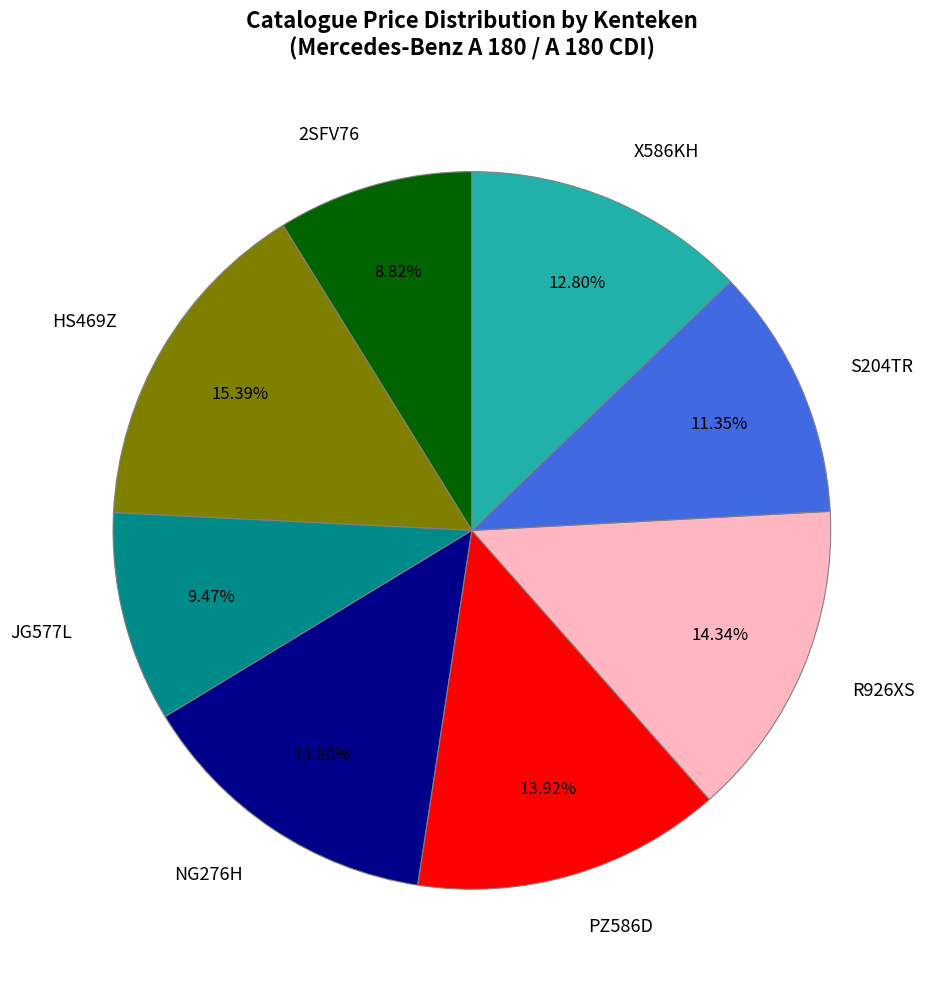

True or false: JG577L accounts for 9% of the total.

True